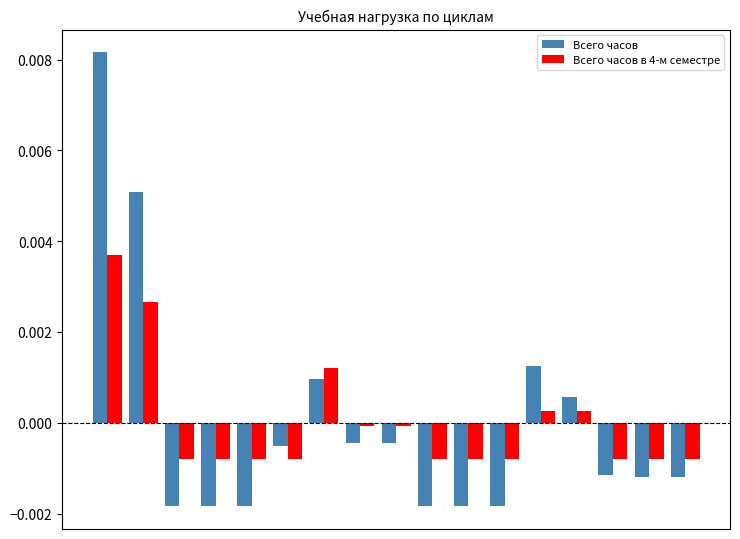

List the series in order of their peak value, lowest first.

Всего часов в 4-м семестре, Всего часов